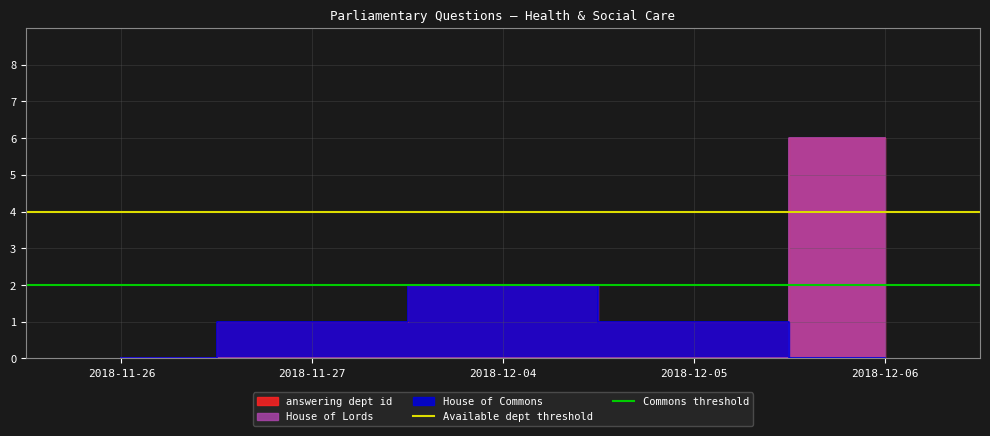

Rank the series at 2018-11-26 from highest to lowest value.

Available dept threshold, Commons threshold